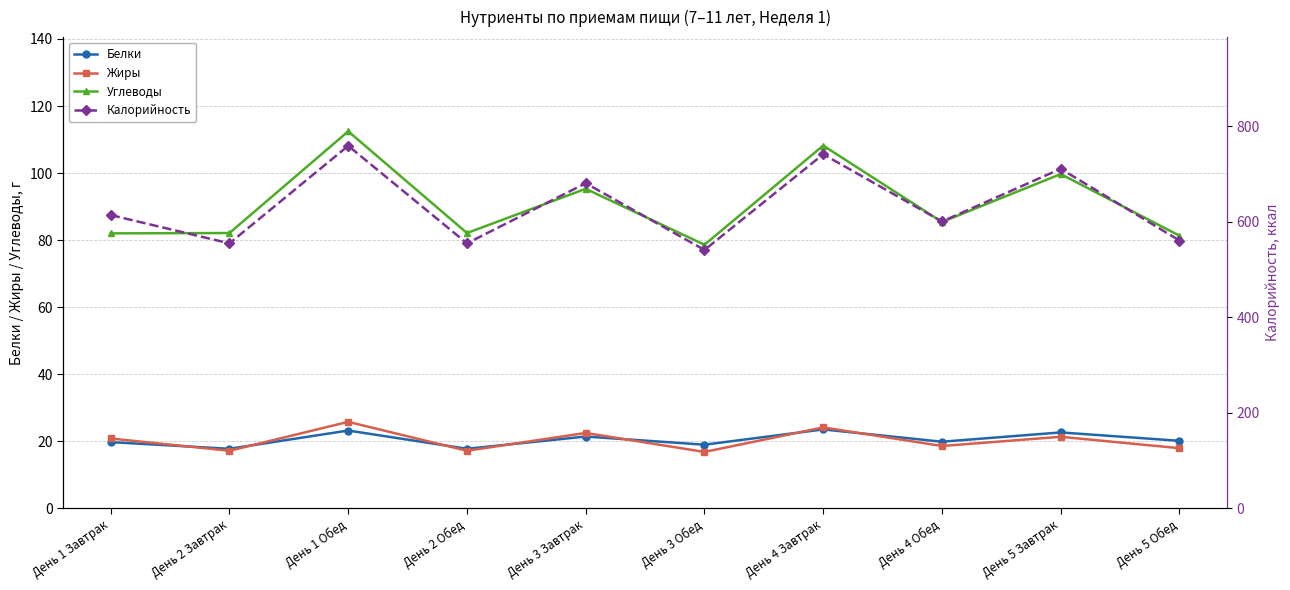

What is the label of the 7th point from the right?

День 2 Обед